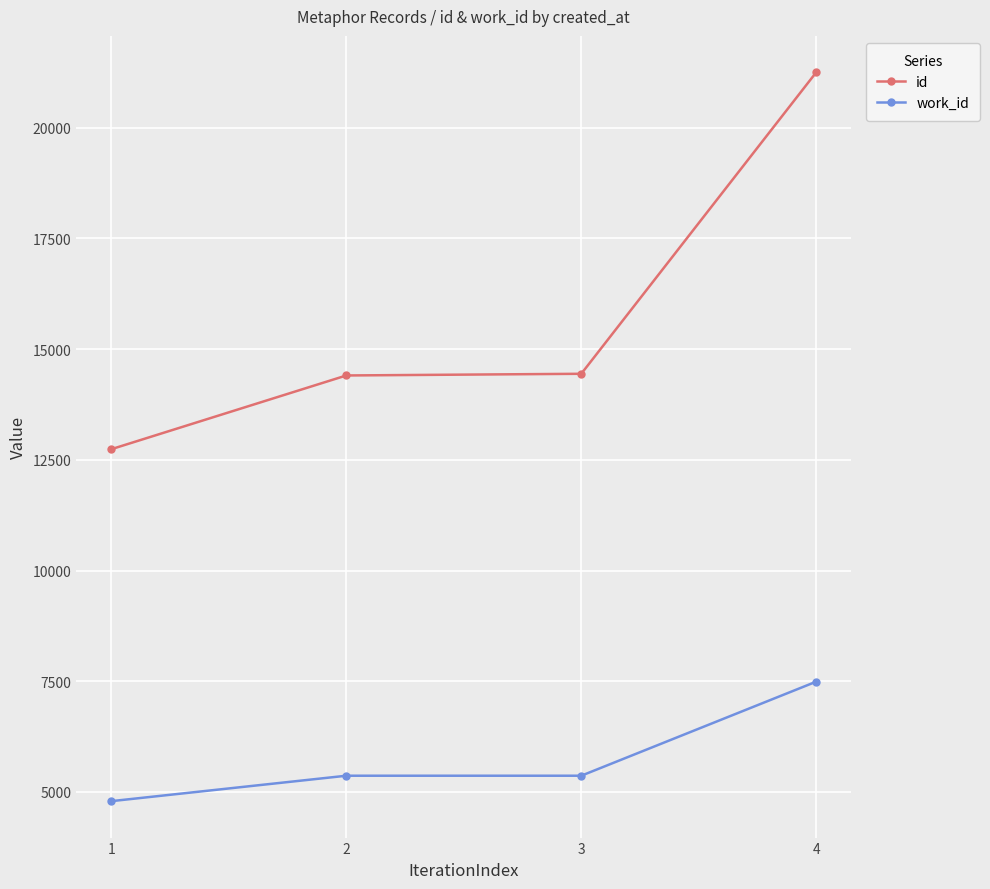

Rank the series by their average value, from highest to lowest.

id, work_id